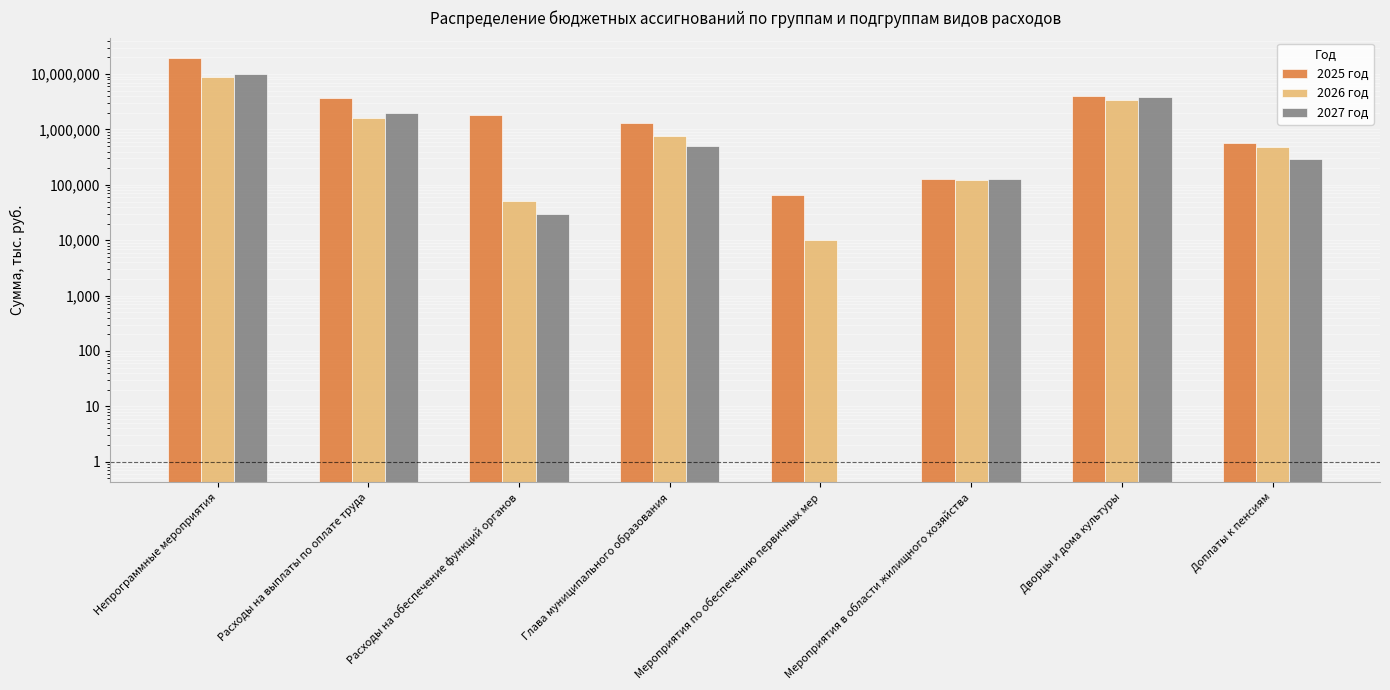

What is the sum of the 2025 год values at Доплаты к пенсиям and Непрограммные мероприятия?

20260331.6